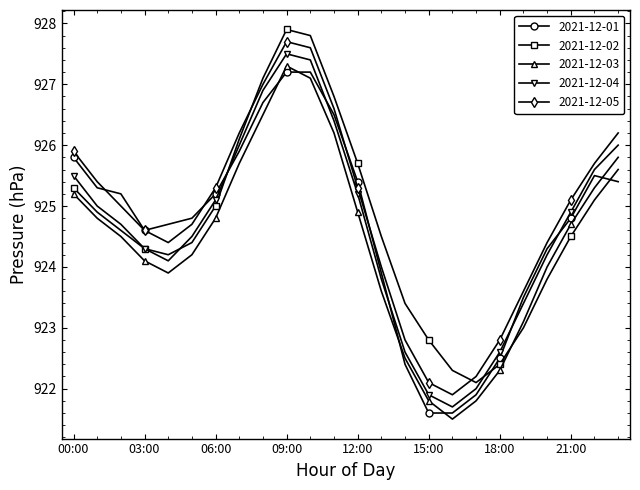

True or false: 2021-12-04 has more than 1 interior local peaks.

False